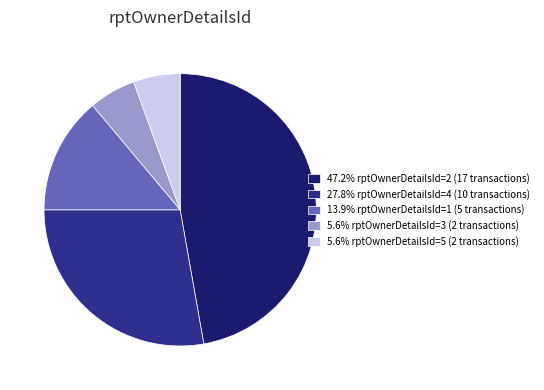

Is there any slice that represents more than half of the pie?

No